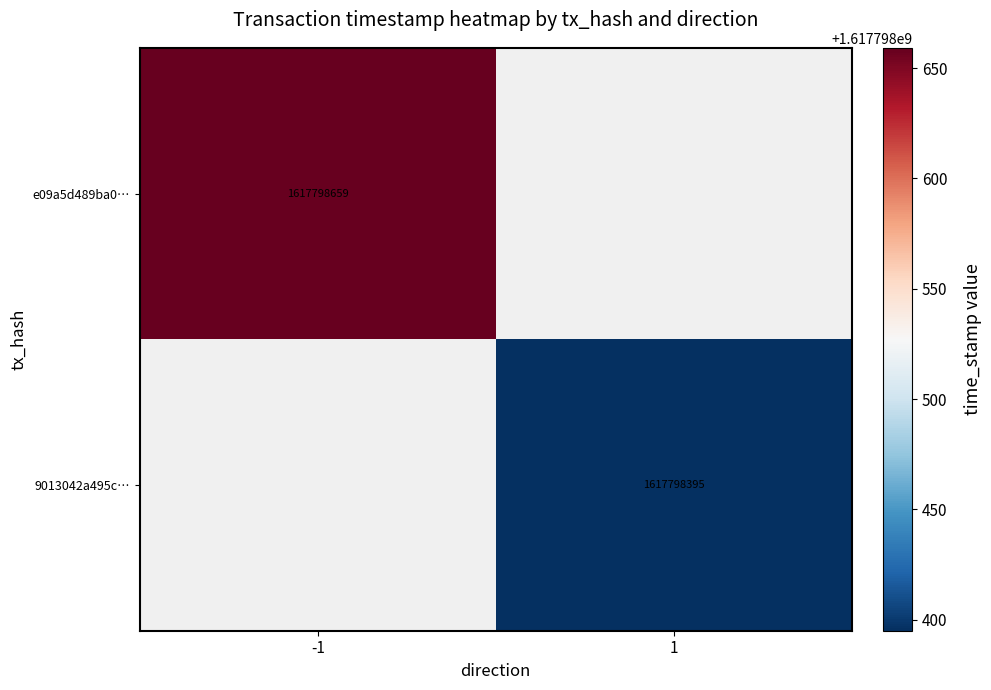

Is it true that e09a5d489ba0… equals 2235442477 at -1?

False